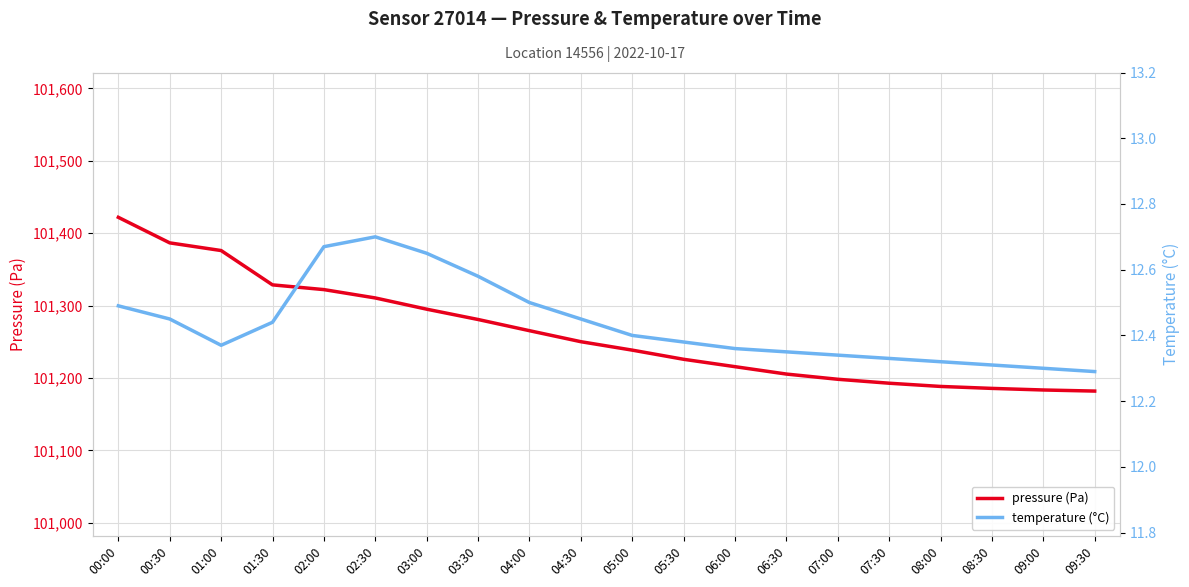

Rank the categories by temperature (°C) value from lowest to highest.

09:30, 09:00, 08:30, 08:00, 07:30, 07:00, 06:30, 06:00, 01:00, 05:30, 05:00, 01:30, 00:30, 04:30, 00:00, 04:00, 03:30, 03:00, 02:00, 02:30